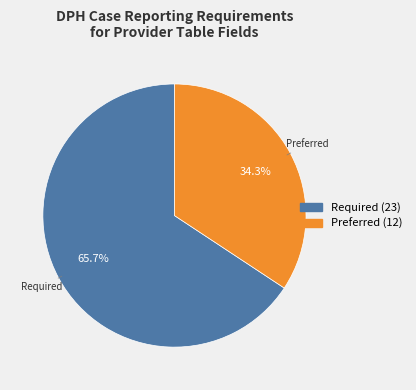

To the nearest percent, what percentage of the pie is Required?

66%